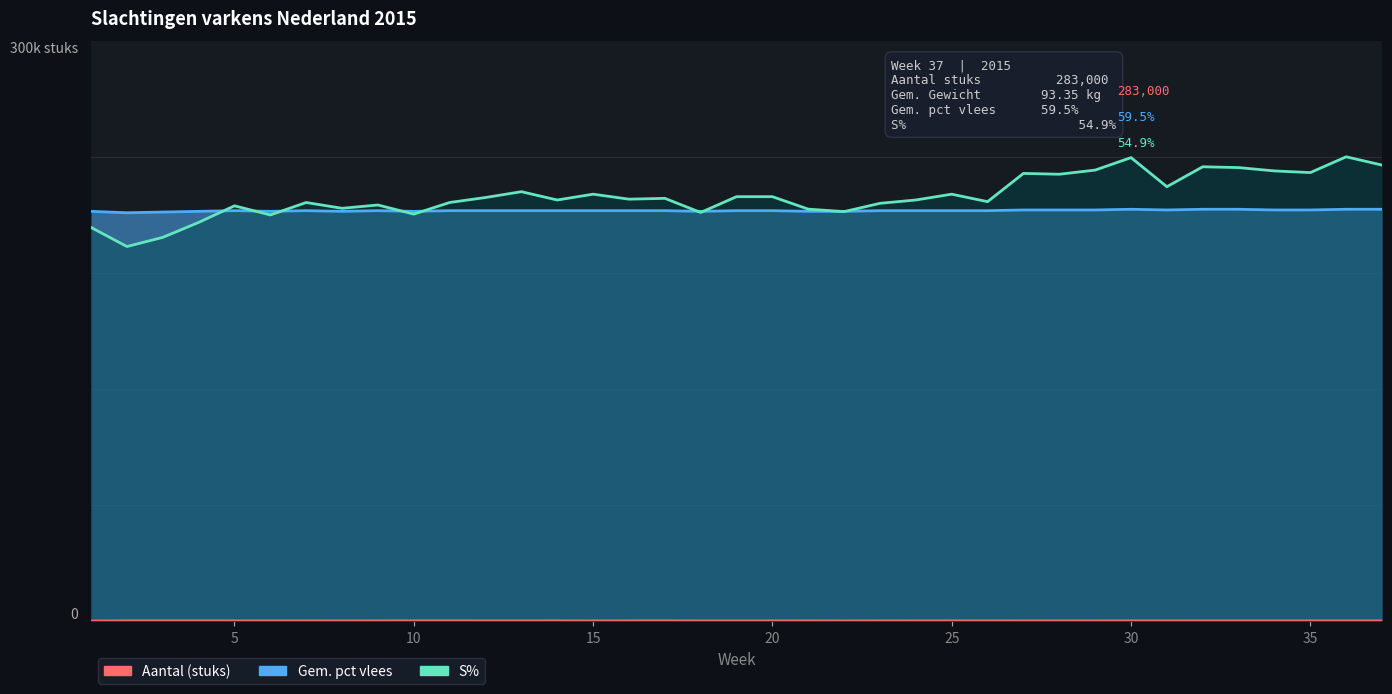

Reading left to right, transcribe all the data shown in this chart.

Gem. pct vlees (scaled): 0.9	0.9	0.9	0.9	0.9	0.9	0.9	0.9	0.9	0.9	0.9	0.9	0.9	0.9	0.9	0.9	0.9	0.9	0.9	0.9	0.9	0.9	0.9	0.9	0.9	0.9	0.9	0.9	0.9	0.9	0.9	0.9	0.9	0.9	0.9	0.9	0.9
S% (scaled): 0.8	0.8	0.8	0.9	0.9	0.9	0.9	0.9	0.9	0.9	0.9	0.9	0.9	0.9	0.9	0.9	0.9	0.9	0.9	0.9	0.9	0.9	0.9	0.9	0.9	0.9	1.0	1.0	1.0	1.0	0.9	1.0	1.0	1.0	1.0	1.0	1.0
Aantal (stuks, scaled): 0.0	0.0	0.0	0.0	0.0	0.0	0.0	0.0	0.0	0.0	0.0	0.0	0.0	0.0	0.0	0.0	0.0	0.0	0.0	0.0	0.0	0.0	0.0	0.0	0.0	0.0	0.0	0.0	0.0	0.0	0.0	0.0	0.0	0.0	0.0	0.0	0.0